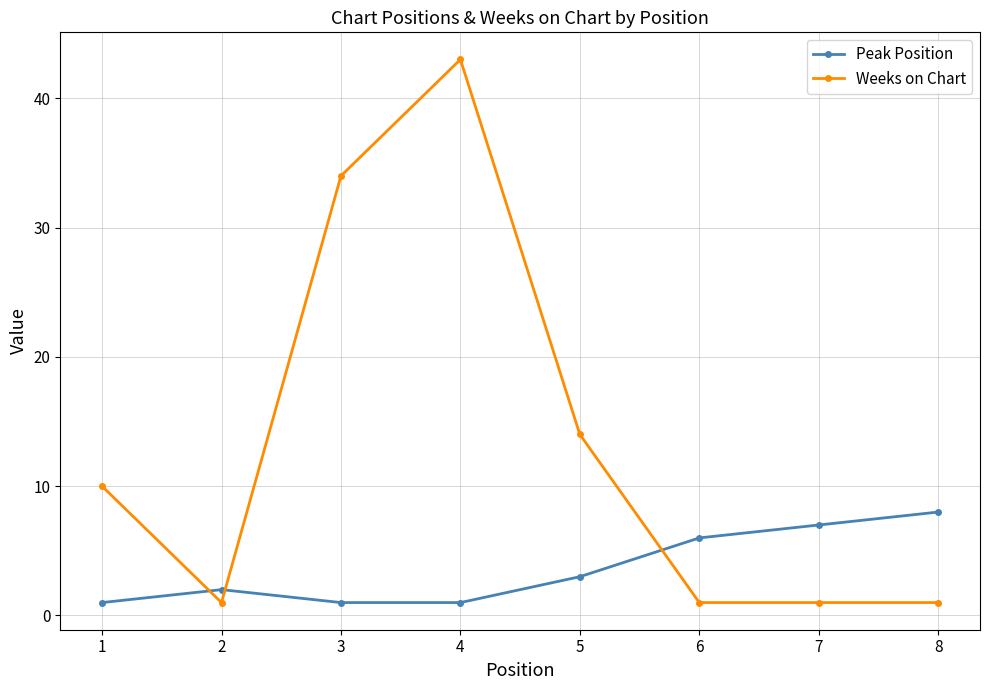

The Weeks on Chart series shows 1 at 2. True or false?

True